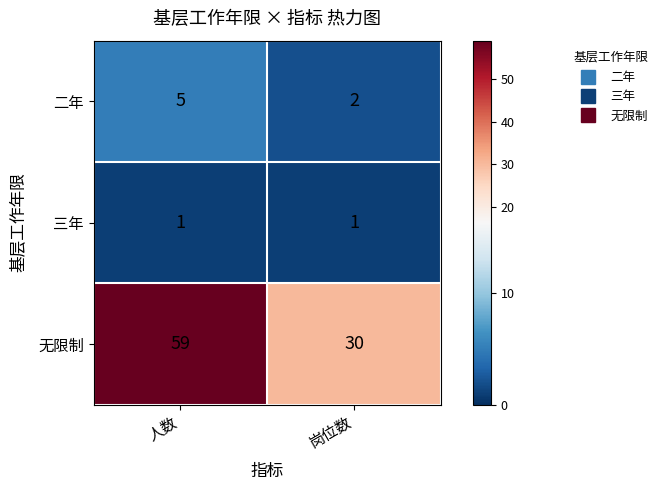

The 无限制 series shows 30 at 岗位数. True or false?

True